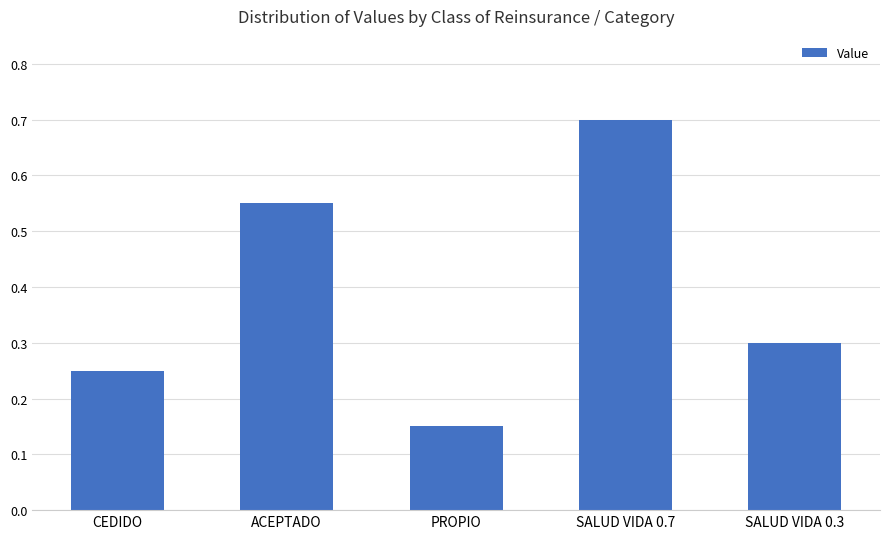

List the labels in order of value, smallest first.

PROPIO, CEDIDO, SALUD VIDA 0.3, ACEPTADO, SALUD VIDA 0.7